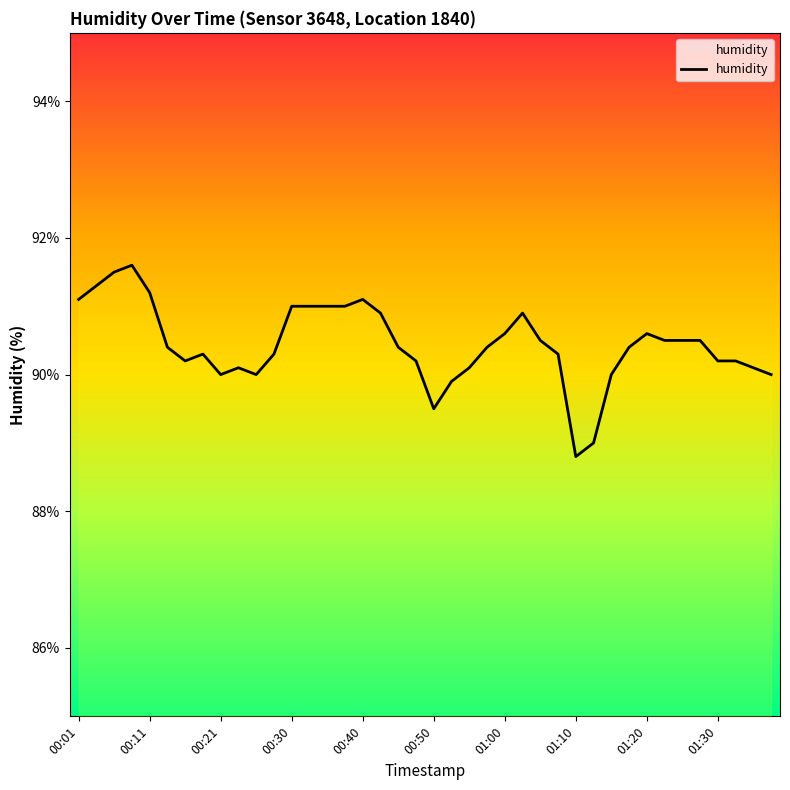

What is the smallest value displayed?

88.8